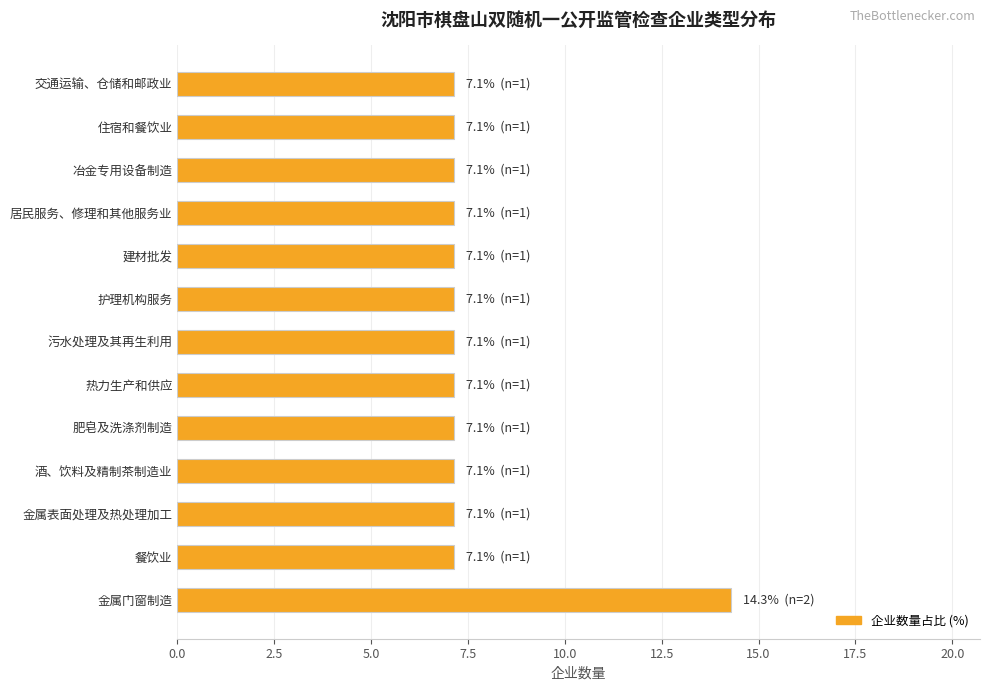

Are the bars grouped side by side (vs. stacked)?

No